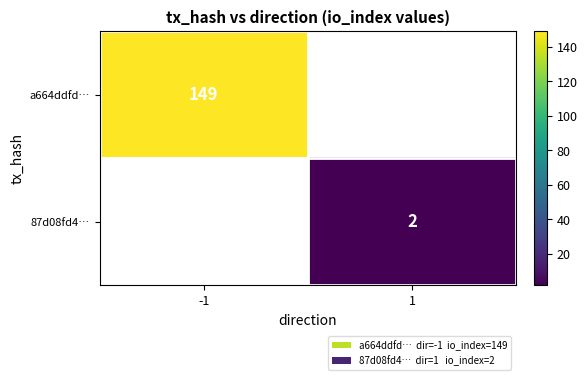

True or false: a664ddfd… has a value of 149 at -1.

True